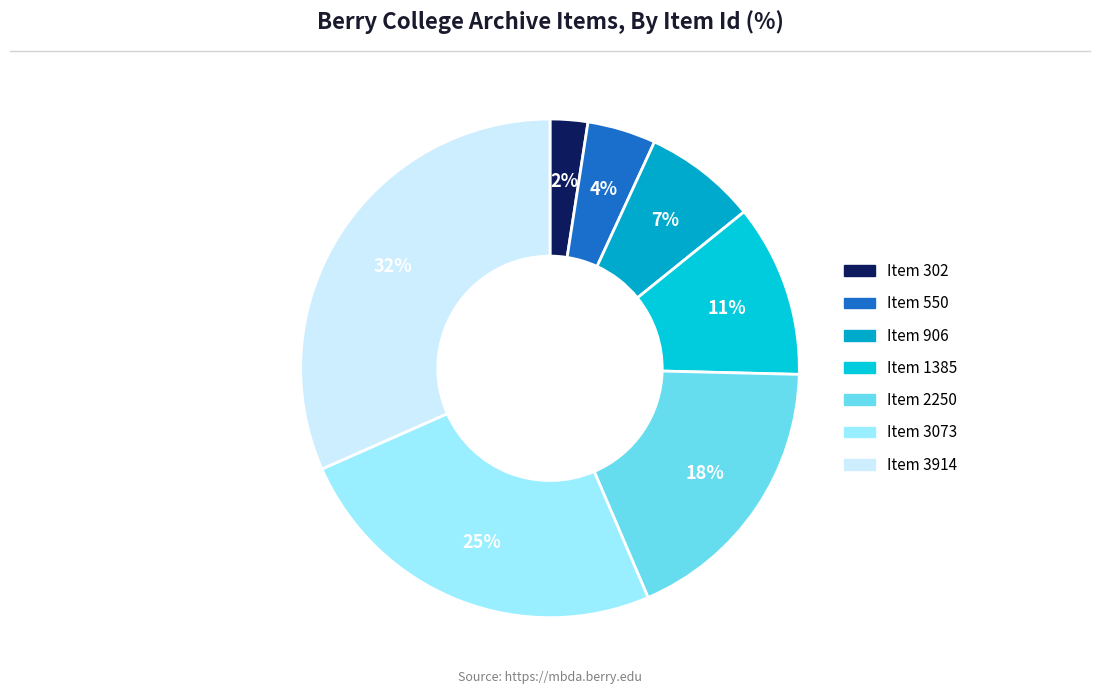

Do Item 550 and Item 302 together represent more than half of the pie?

No